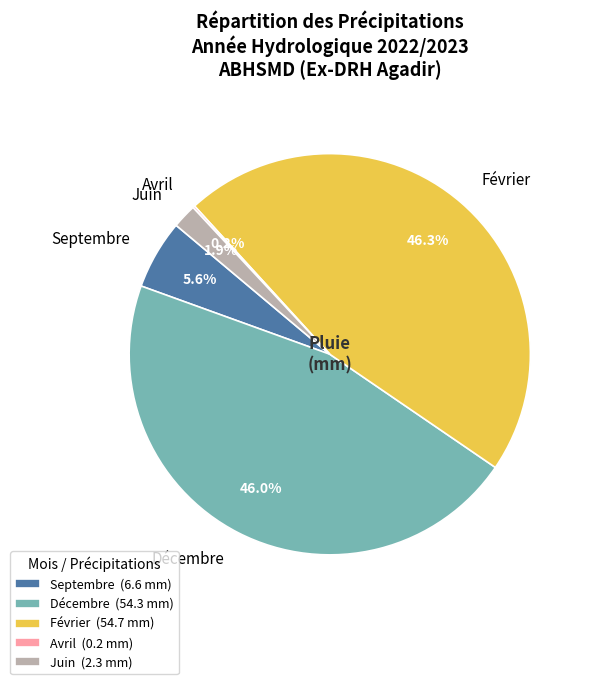

Is there a majority slice in this chart?

No